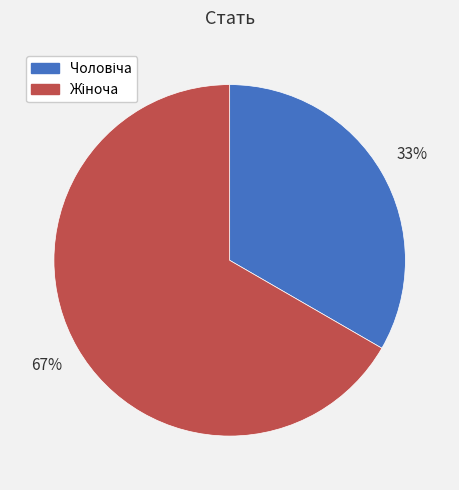

To the nearest percent, what is the average slice percentage?

50%